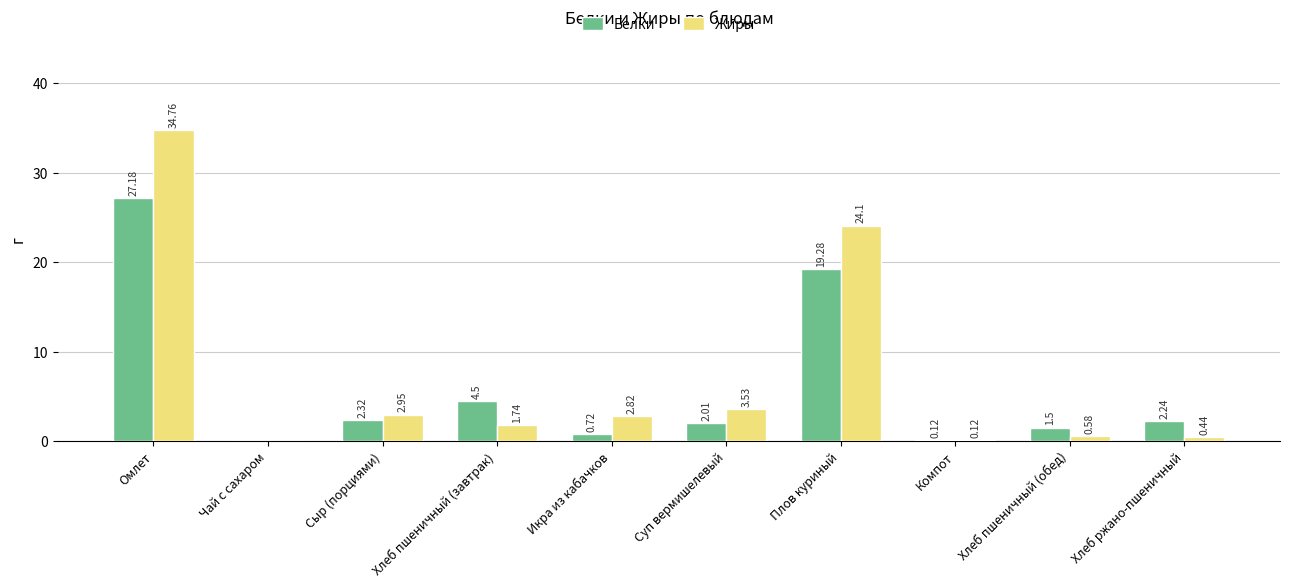

What is the maximum value shown in the chart?

34.8